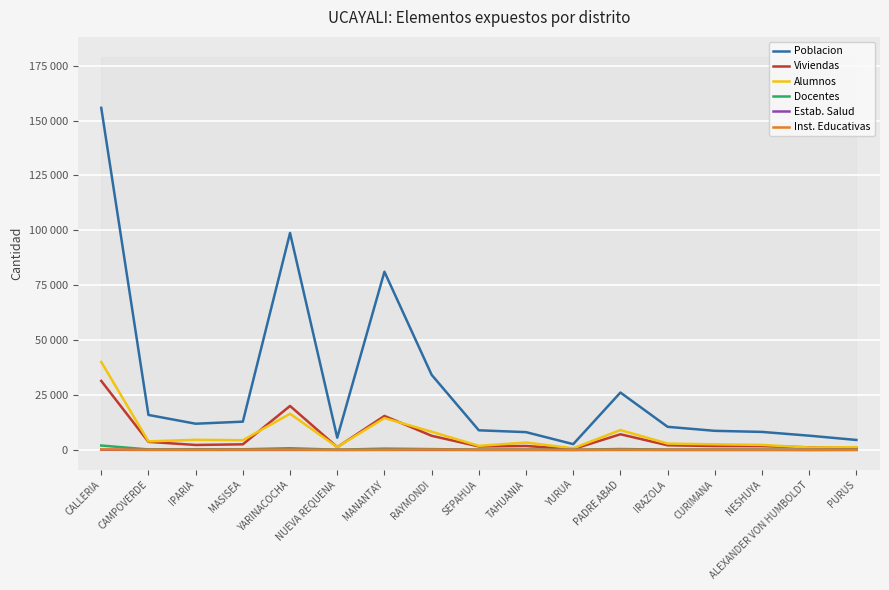

Rank the categories by Alumnos value from lowest to highest.

YURUA, ALEXANDER VON HUMBOLDT, PURUS, NUEVA REQUENA, SEPAHUA, NESHUYA, CURIMANA, IRAZOLA, TAHUANIA, CAMPOVERDE, MASISEA, IPARIA, RAYMONDI, PADRE ABAD, MANANTAY, YARINACOCHA, CALLERIA